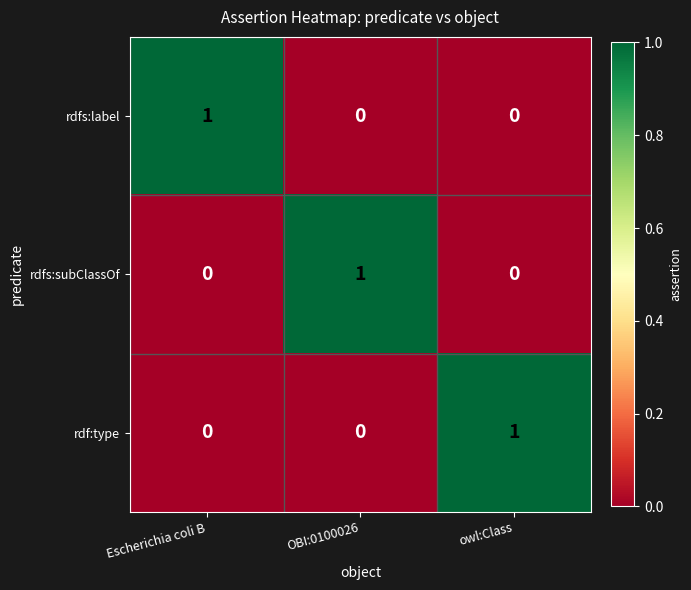

Which category has the highest value in the rdf:type series?

owl:Class